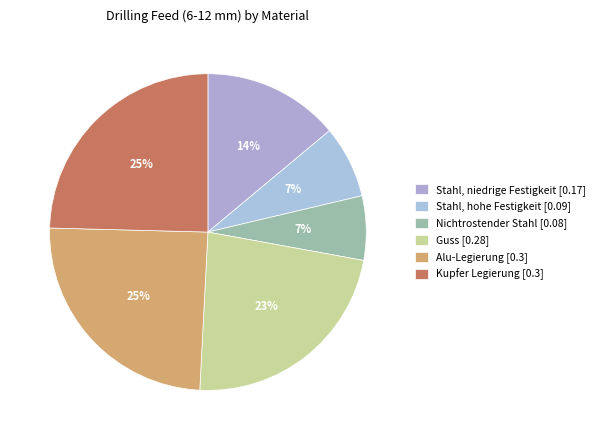

Is there any slice that represents more than half of the pie?

No